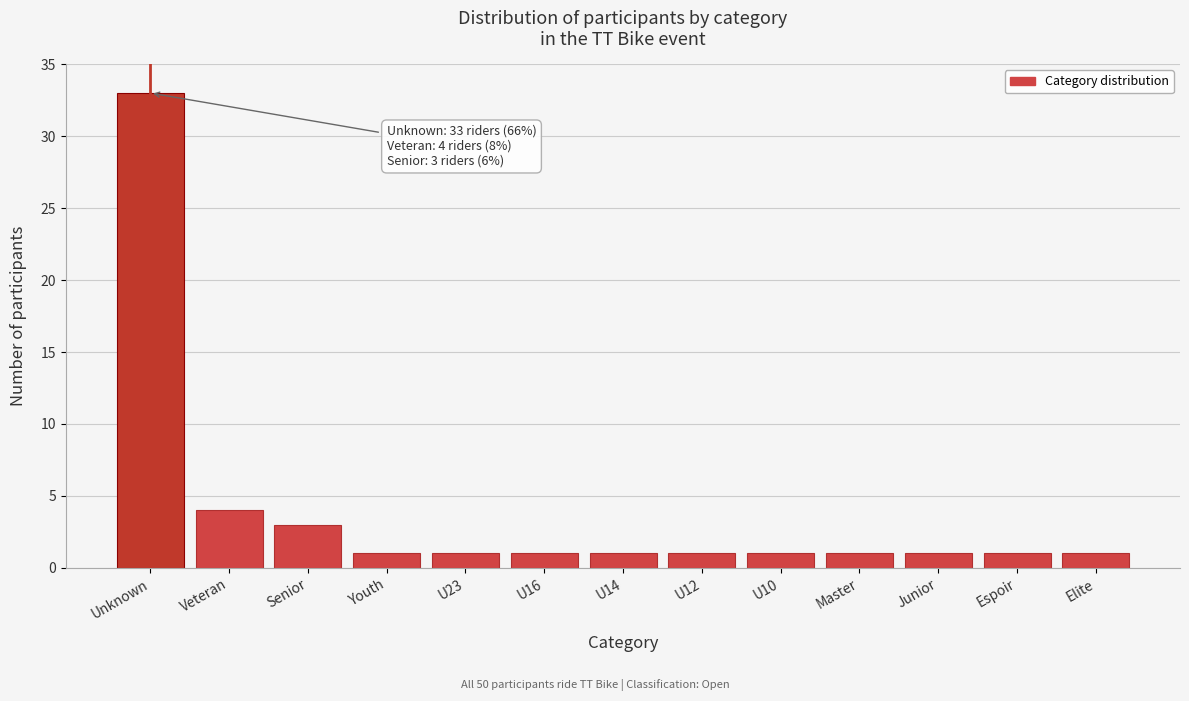

Reading left to right, what are all the values shown in this chart?

Unknown=33	Veteran=4	Senior=3	Youth=1	U23=1	U16=1	U14=1	U12=1	U10=1	Master=1	Junior=1	Espoir=1	Elite=1